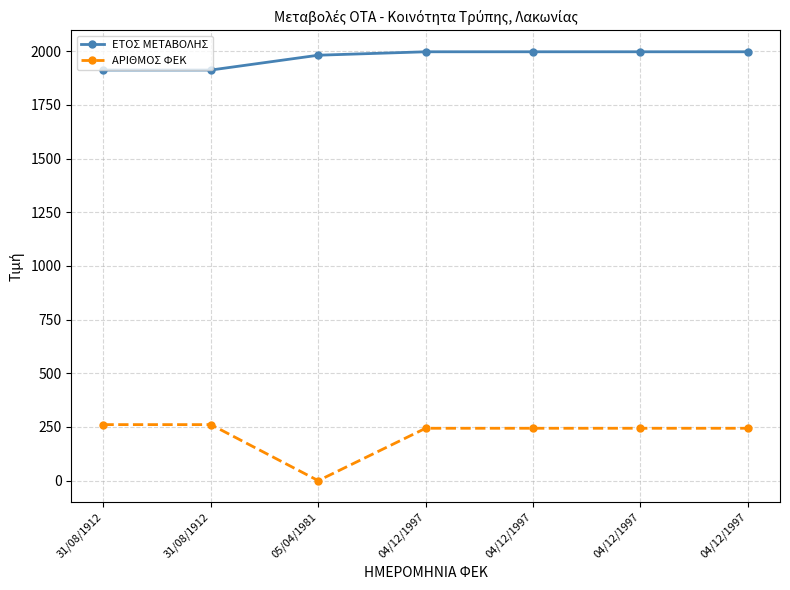

Does the chart have visible grid lines?

Yes